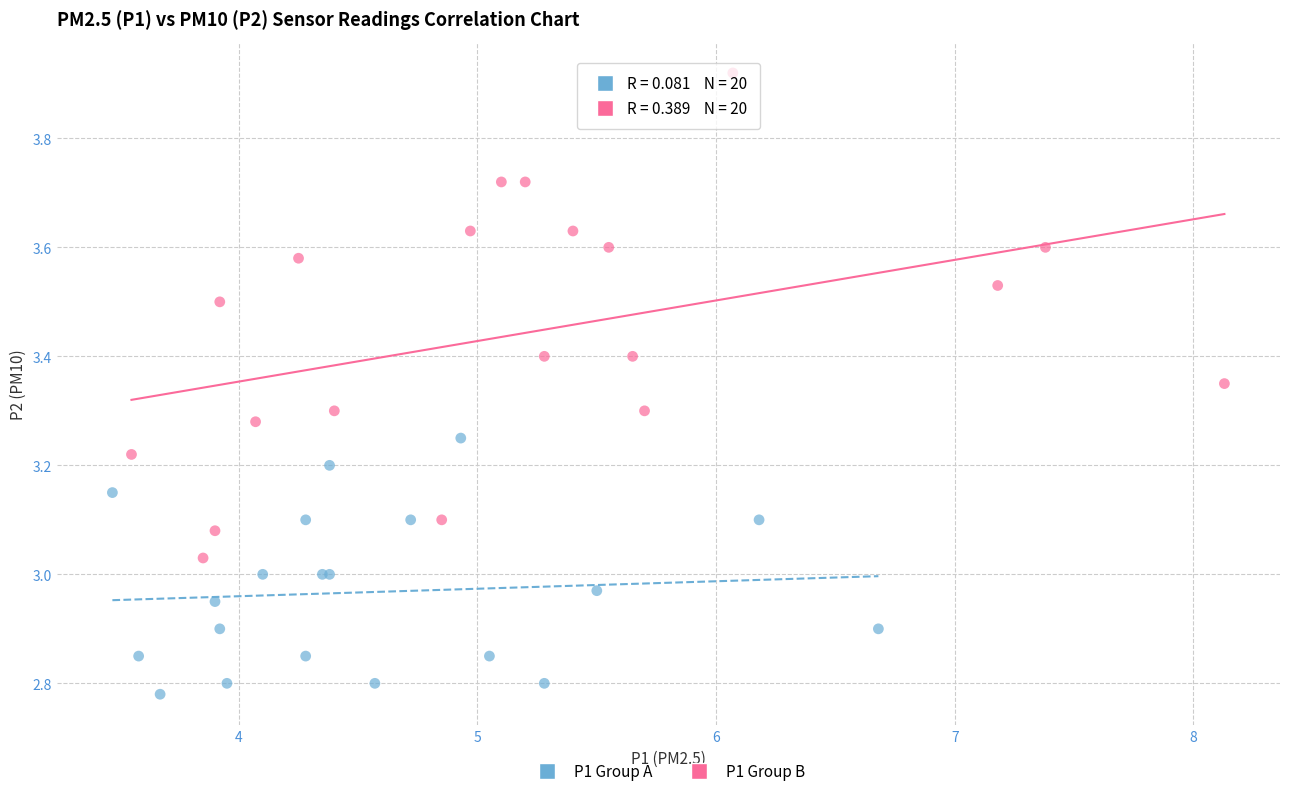

Which series has the largest Y range (max minus min)?

P1 Group B